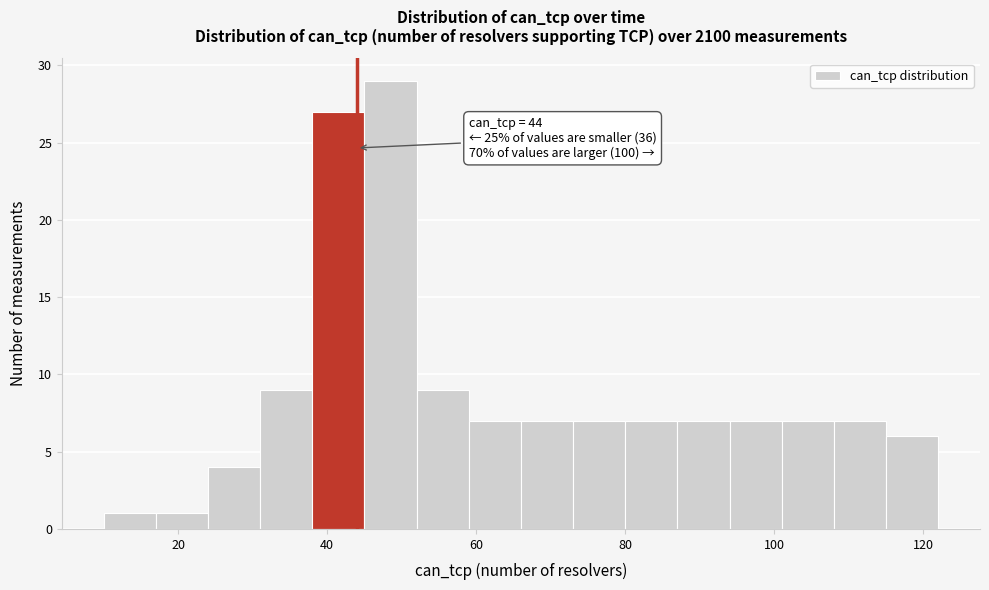

Around what value on the x-axis is the tallest bar? Give the approximate position of its centre, as read against the axis.

48